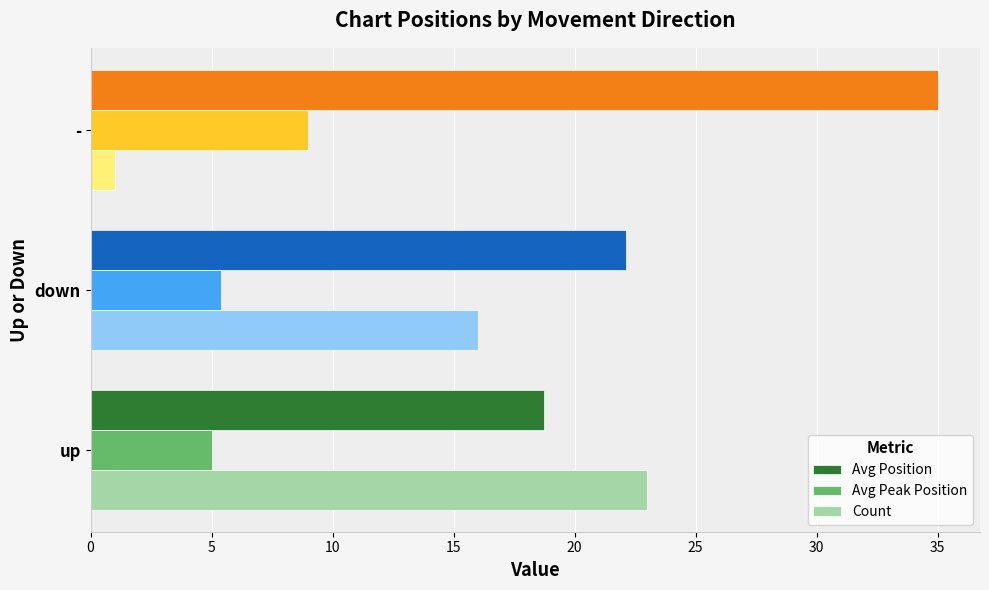

Rank the series at down from lowest to highest value.

Avg Peak Position, Count, Avg Position